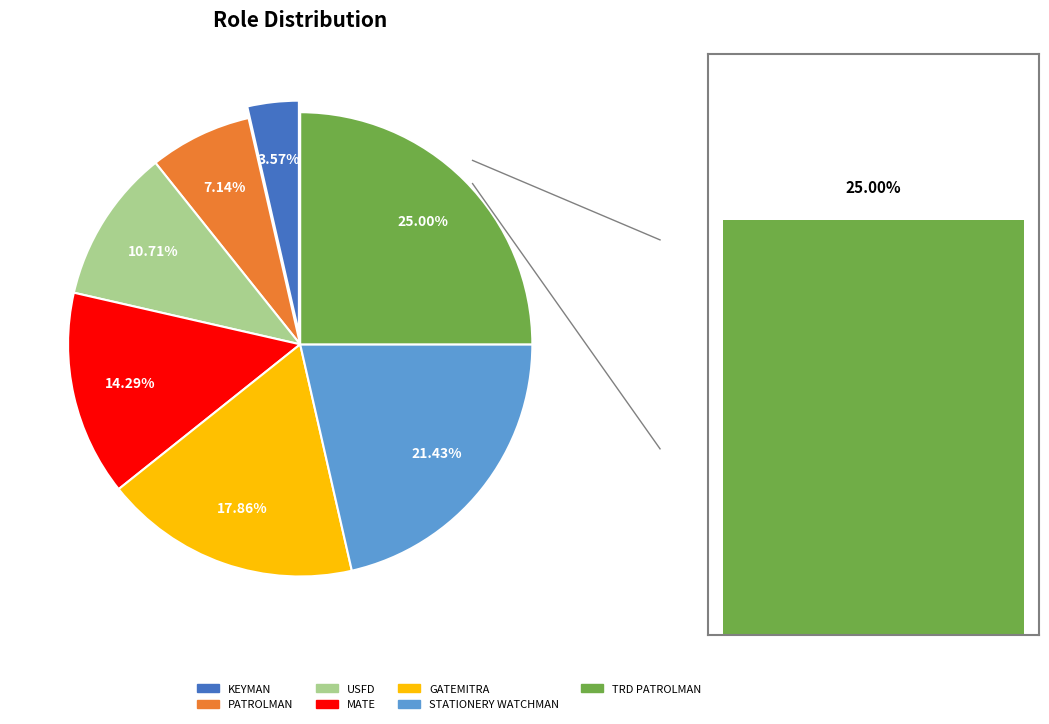

What percentage is NOT represented by STATIONERY WATCHMAN?

78.6%